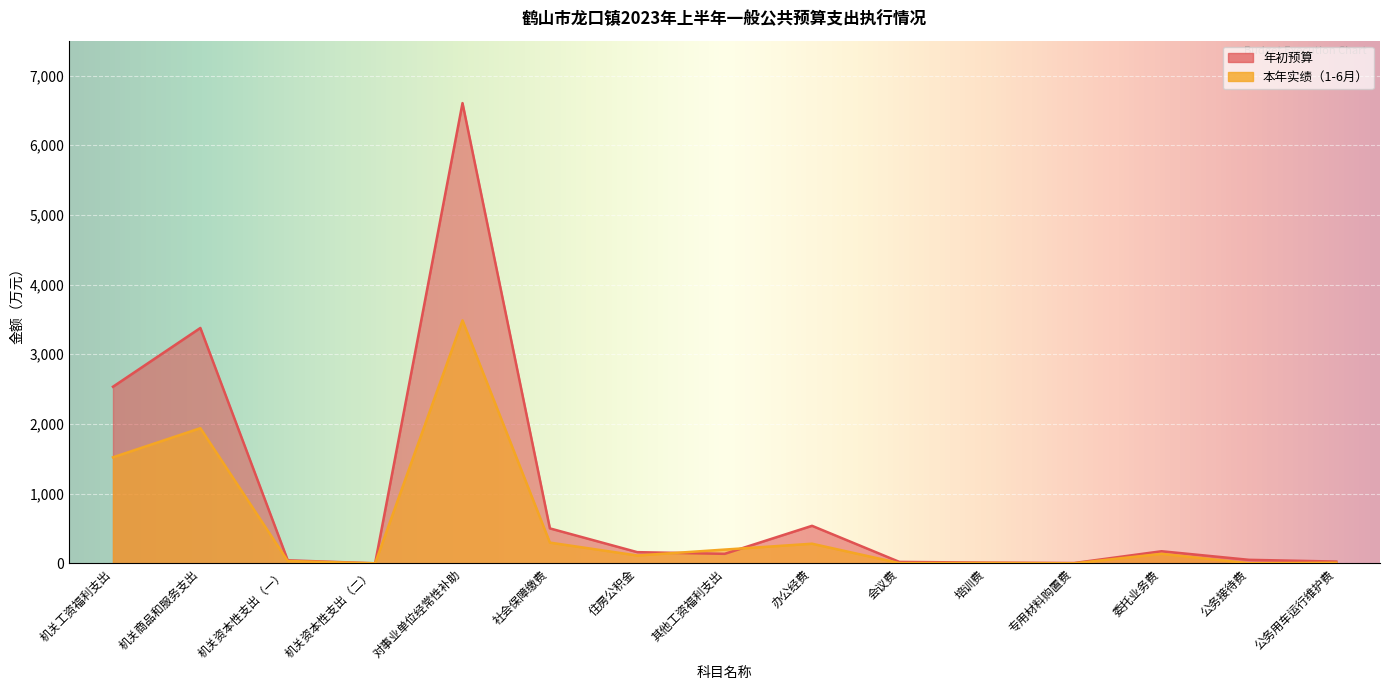

Reading left to right, extract all data points from this chart.

年初预算: 2534	3377	43	0	6604	501	160	136	538	20	10	4	173	50	25
本年实绩（1-6月）: 1521	1939	33	0	3486	297	112	197	281	3	5	0	136	1	8